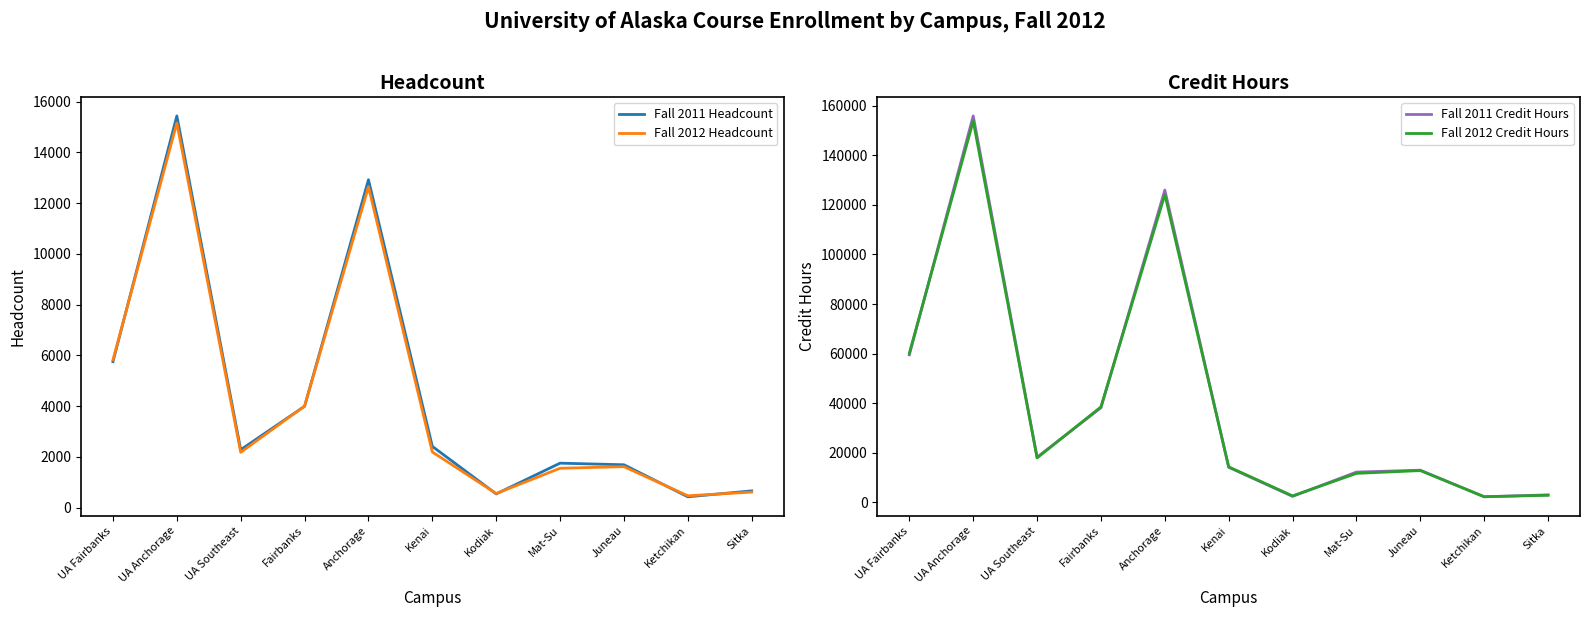

What are all the series names shown in the legend?

Fall 2011 Headcount, Fall 2012 Headcount, Fall 2011 Credit Hours, Fall 2012 Credit Hours